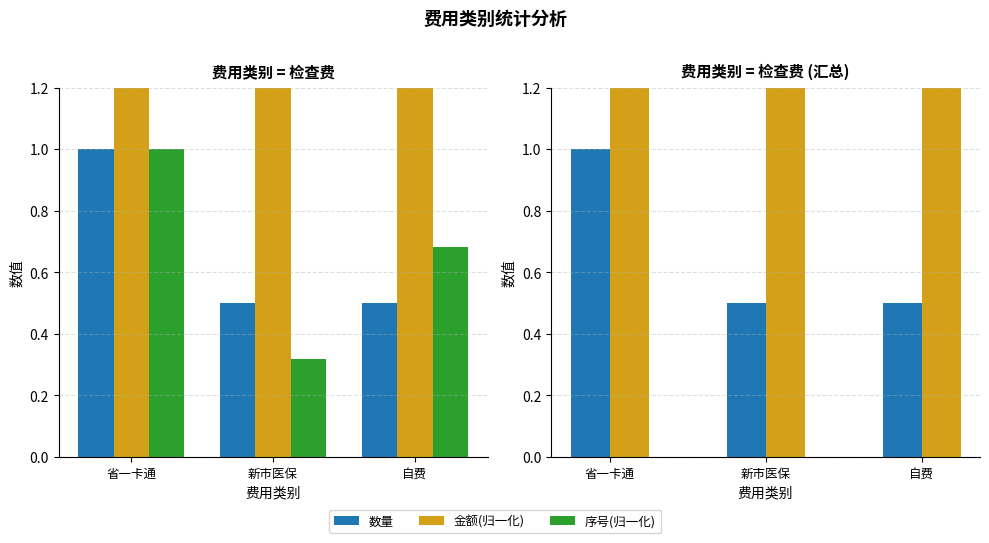

Reading right to left, extract all data points from this chart.

数量: 自费=0.5	新市医保=0.5	省一卡通=1.0
金额(归一化): 自费=2.0	新市医保=2.0	省一卡通=4.0
序号(归一化): 自费=0.7	新市医保=0.3	省一卡通=1.0